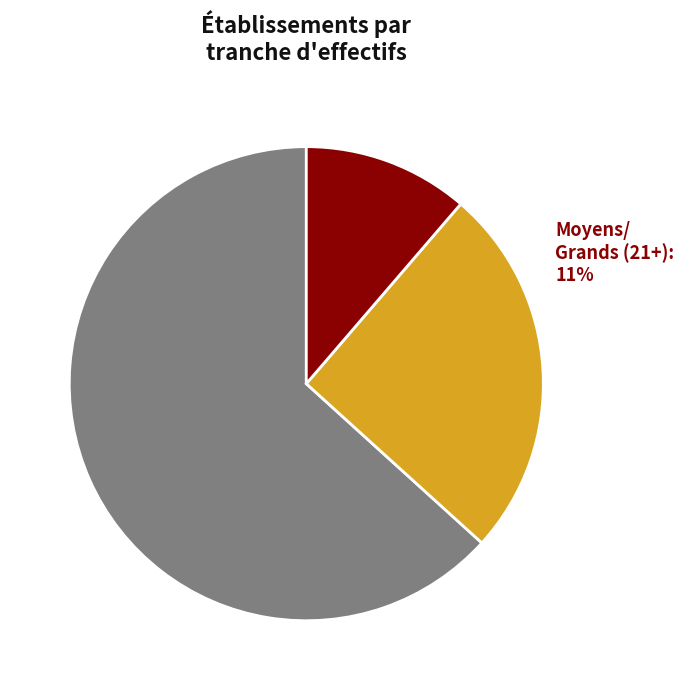

Does NN represent more than half of the total?

Yes